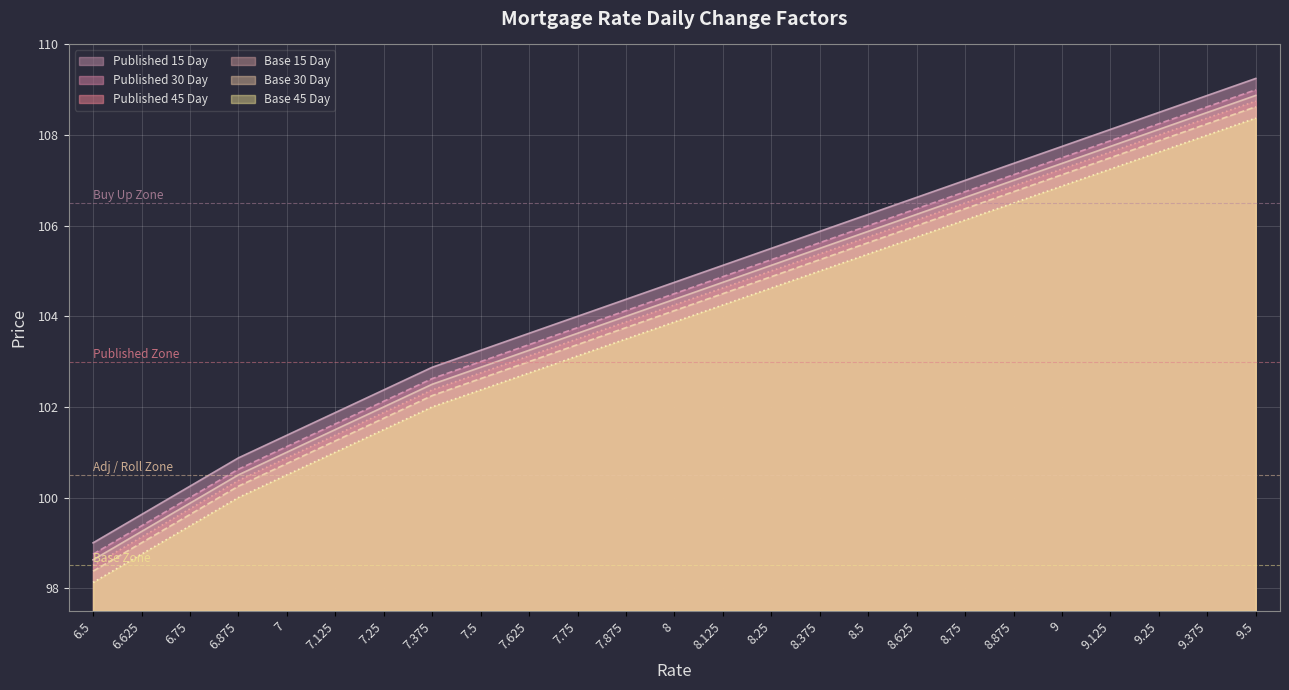

Where does the Base 30 Day series first go above 104?

8